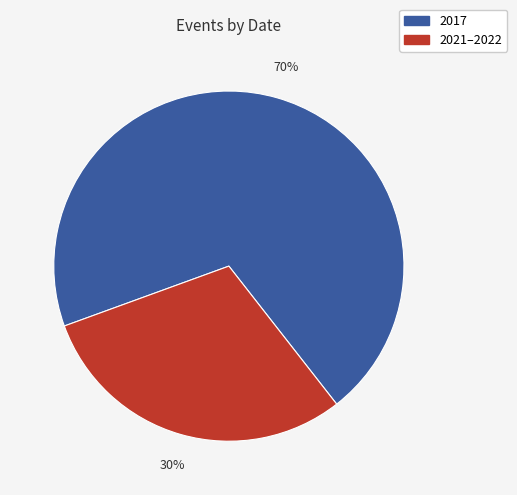

Is there any slice that represents more than half of the pie?

Yes